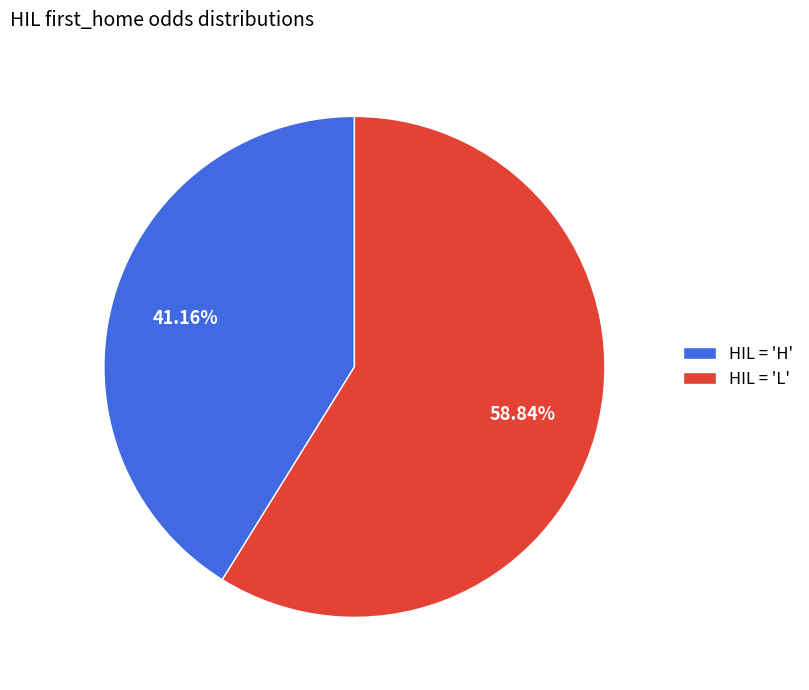

Combined, do HIL = 'L' and HIL = 'H' account for over 50%?

Yes